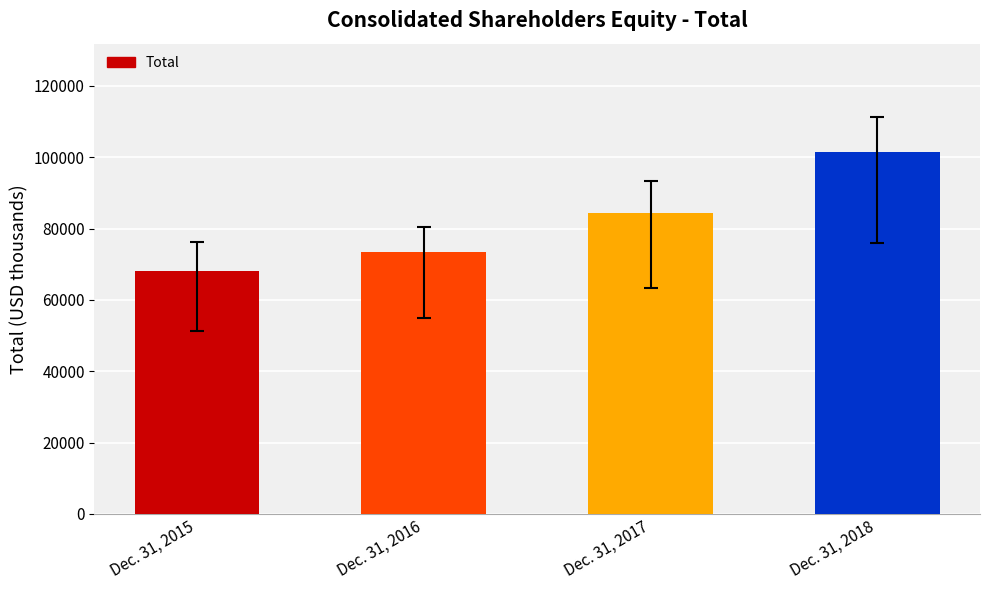

What is the difference between the maximum and minimum values?

33205